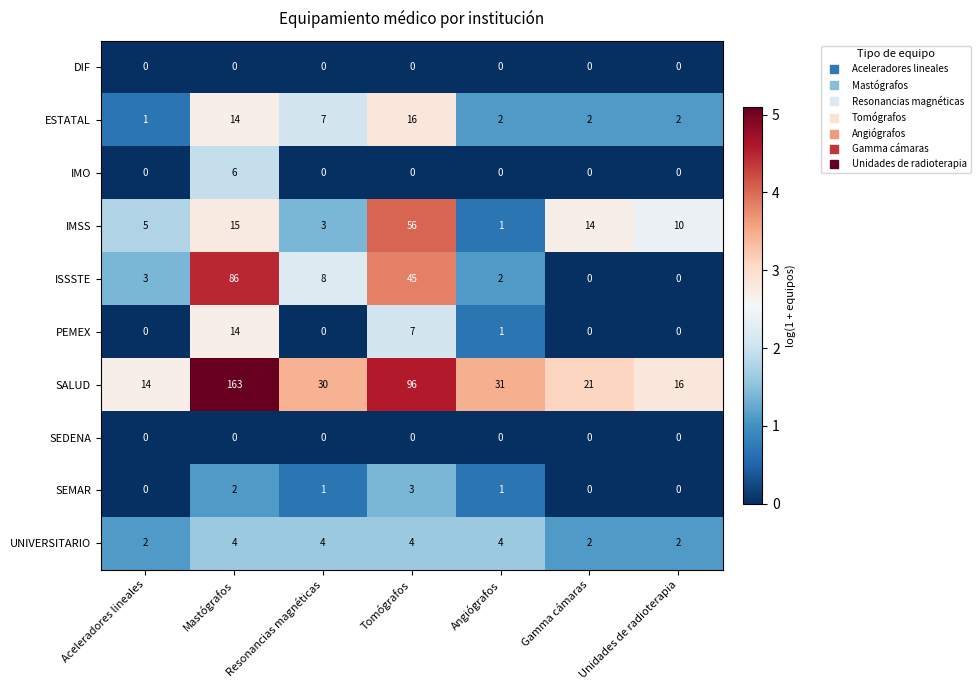

At which category does the chart reach its peak across all series?

Mastógrafos